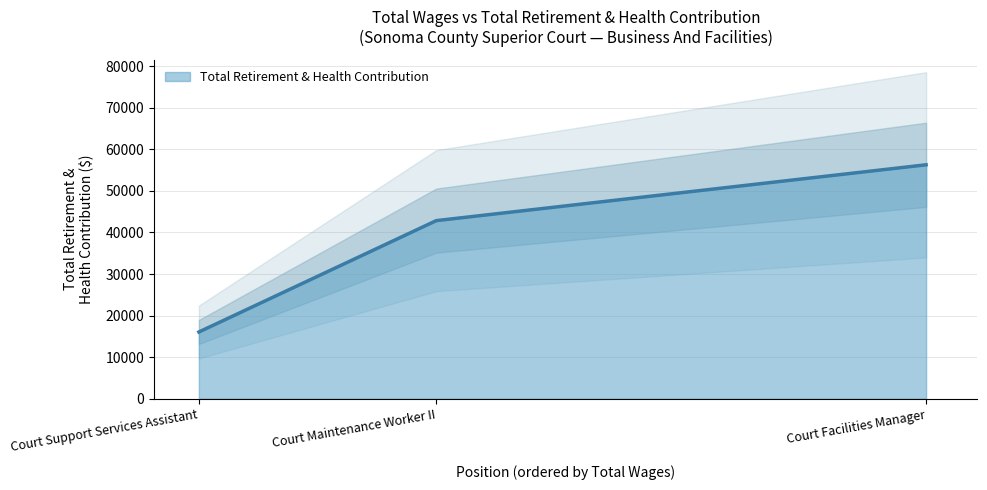

Reading left to right, what are all the values shown in this chart?

Court Facilities Manager=56277	Court Maintenance Worker II=42842	Court Support Services Assistant=16055